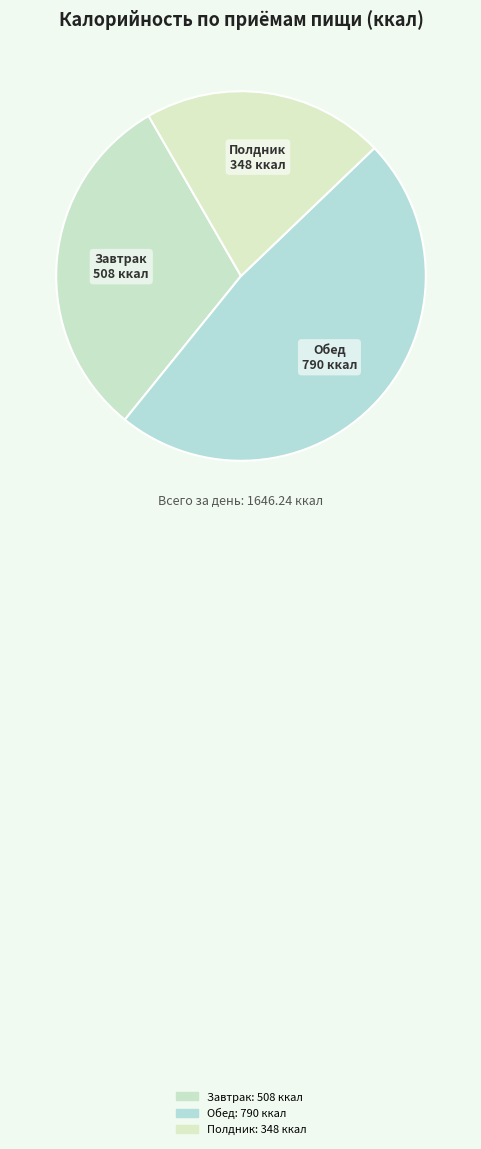

Does Завтрак account for over 50% of the chart?

No